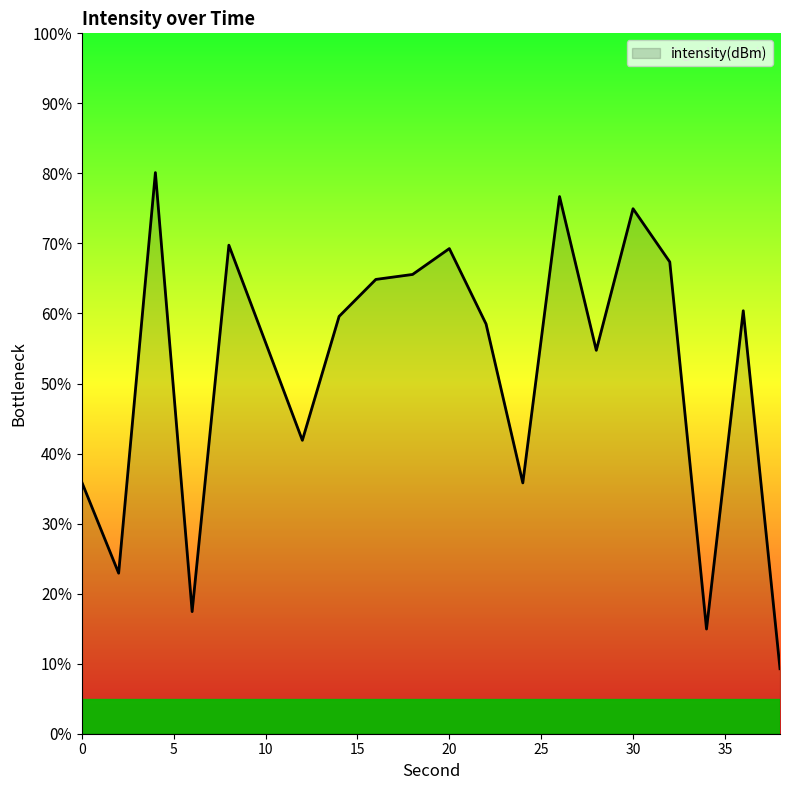

What is the difference between the maximum and minimum values?

70.8